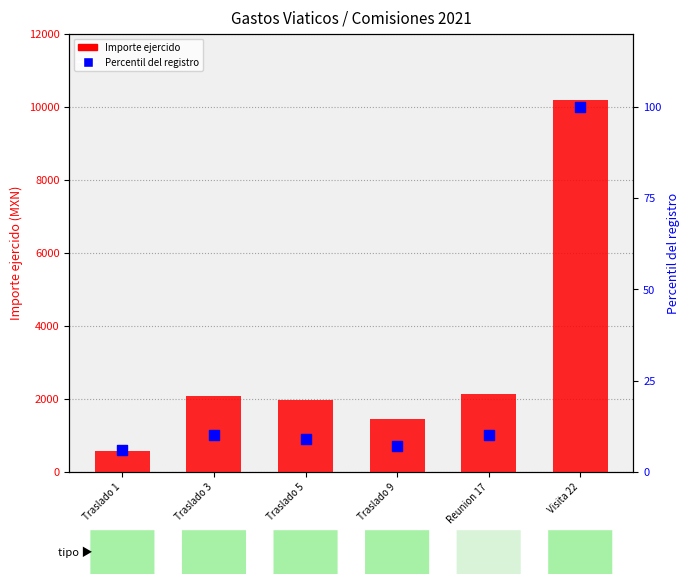

Which series has the largest Y range (max minus min)?

Importe ejercido